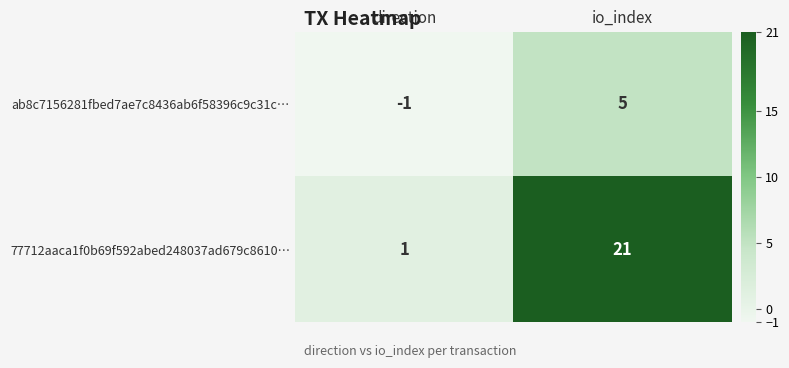

Which series has the largest total across all categories?

77712aaca1f0b69f592abed248037ad679c8610…